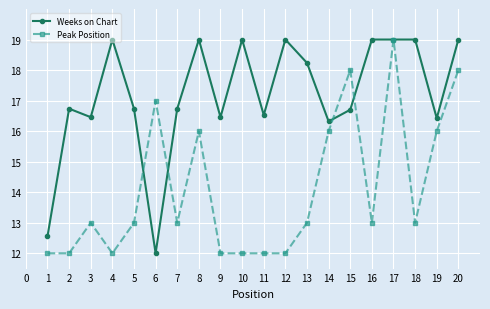

What is the value of the Peak Position point at the 1st from the left?

12.0